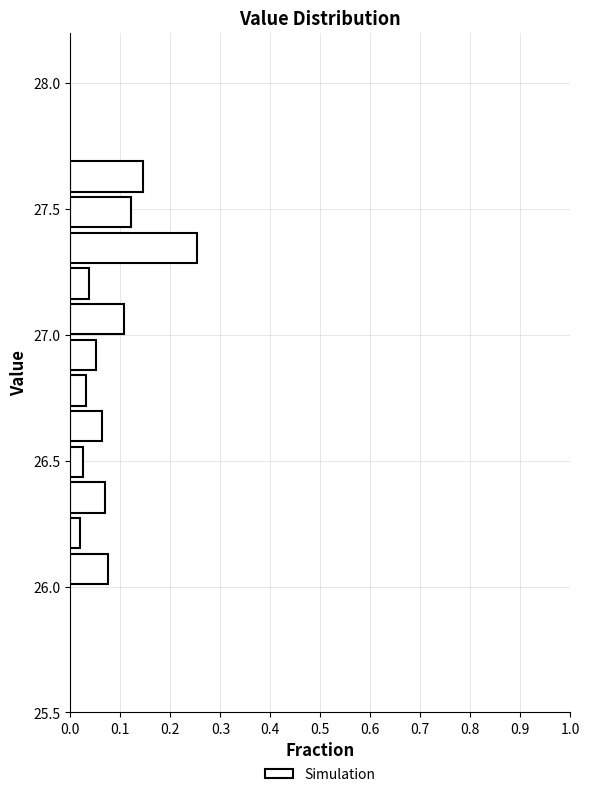

Around what value on the y-axis is the longest bar? Give the approximate position of its centre, as read against the axis.

27.35